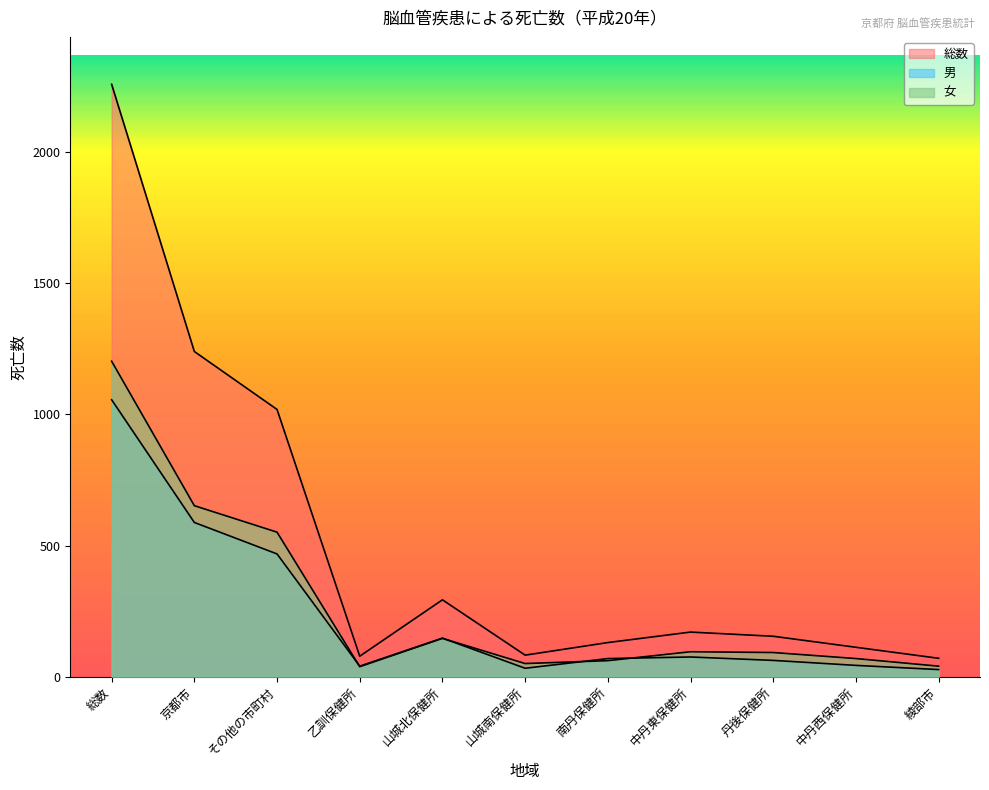

Between 丹後保健所 and 中丹西保健所, which series saw the biggest shift?

総数